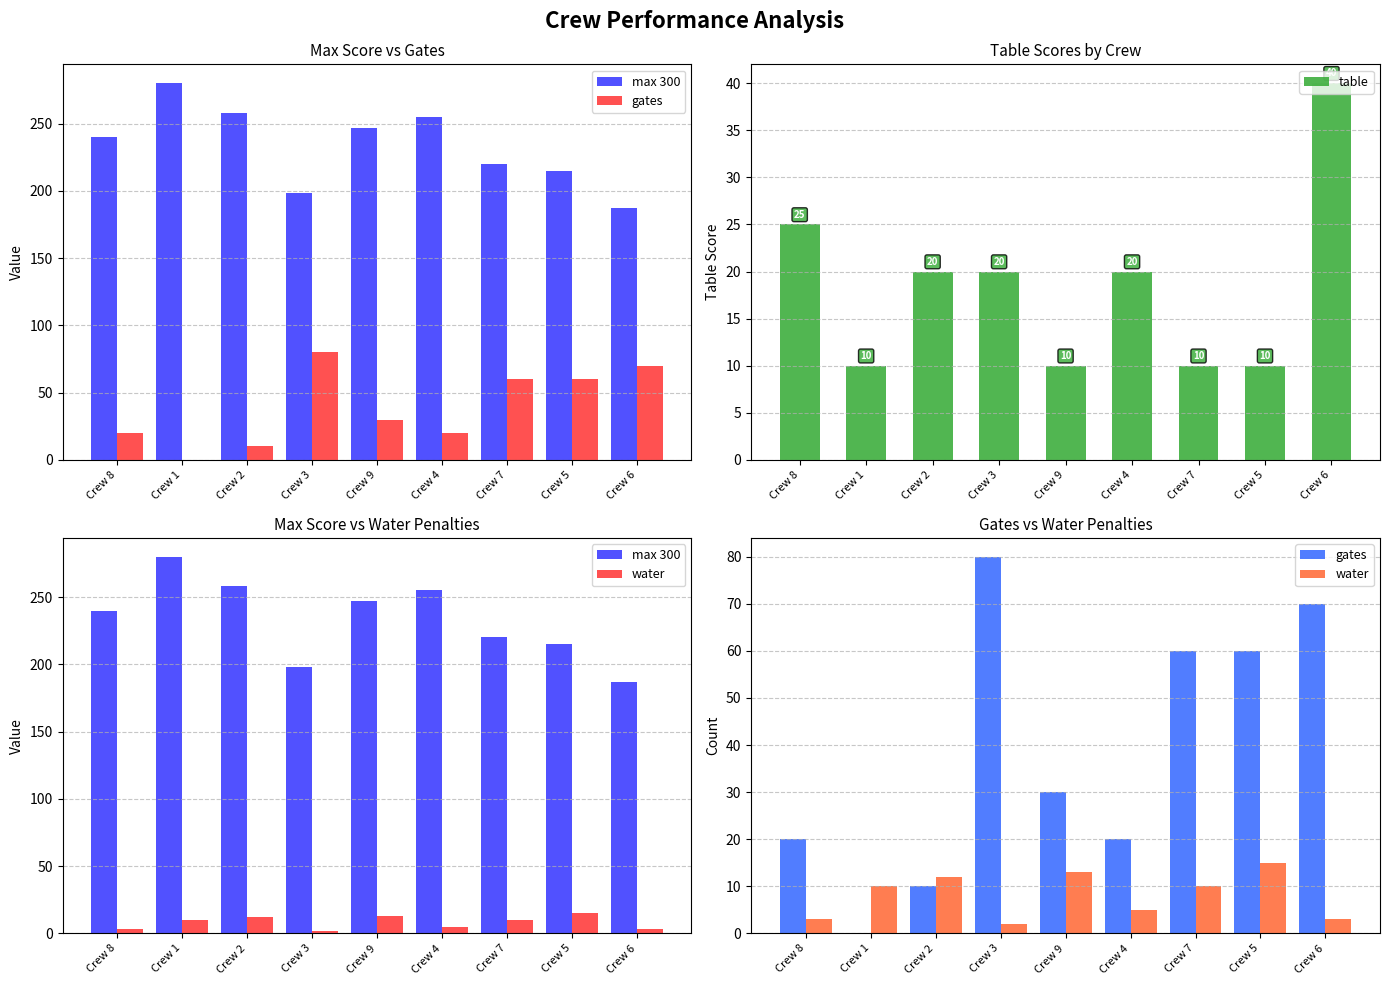

At how many categories does at least one series exceed 122?

9